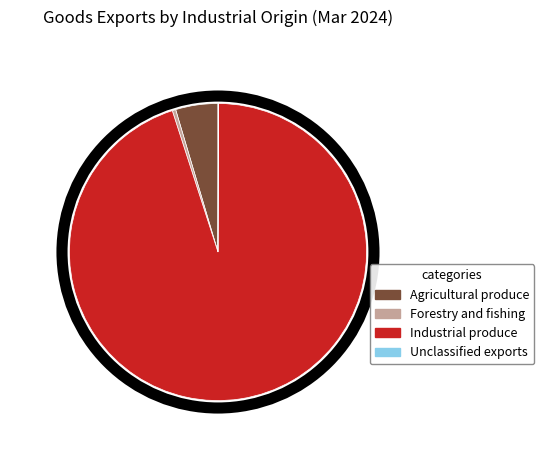

Is there any slice that represents more than half of the pie?

Yes